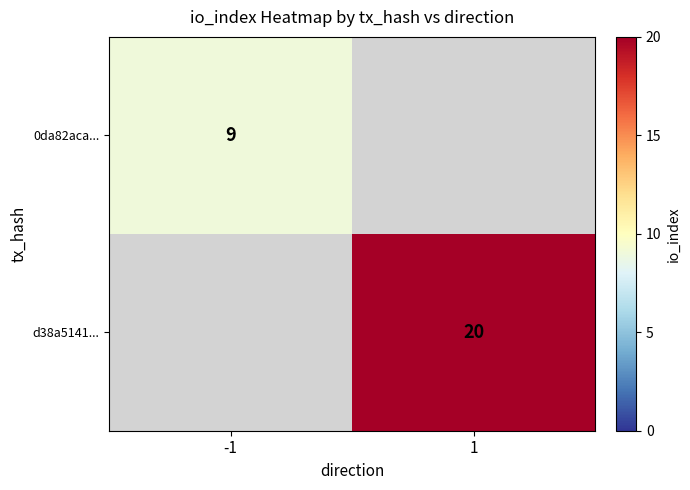

The value of 0da82aca... at -1 is 14. True or false?

False